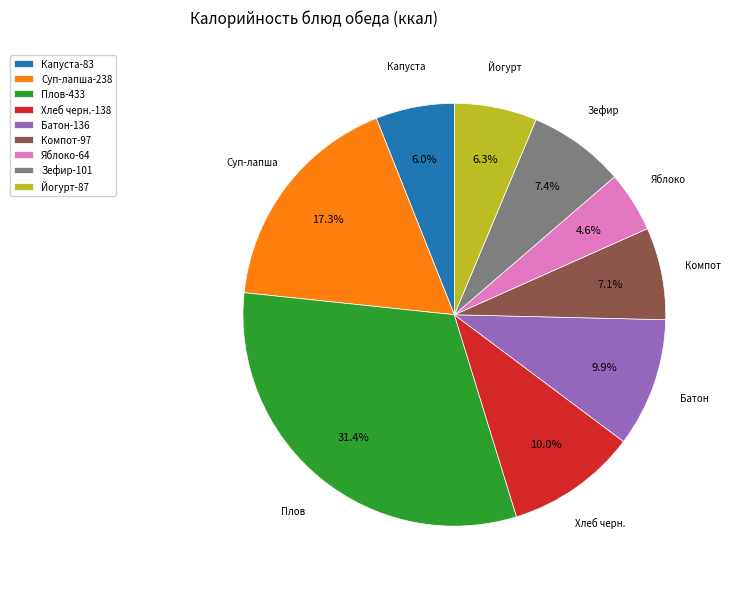

How much of the chart is everything except Йогурт?

93.7%